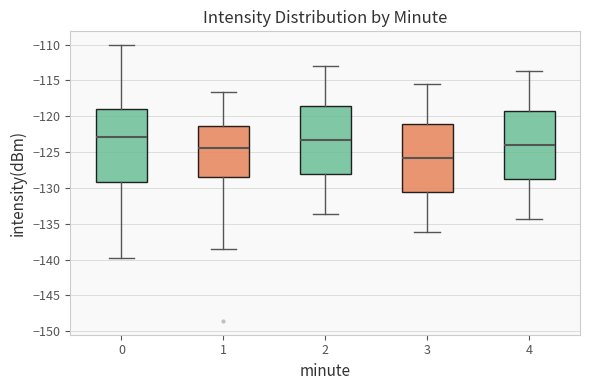

Which box has the lowest median line?

3